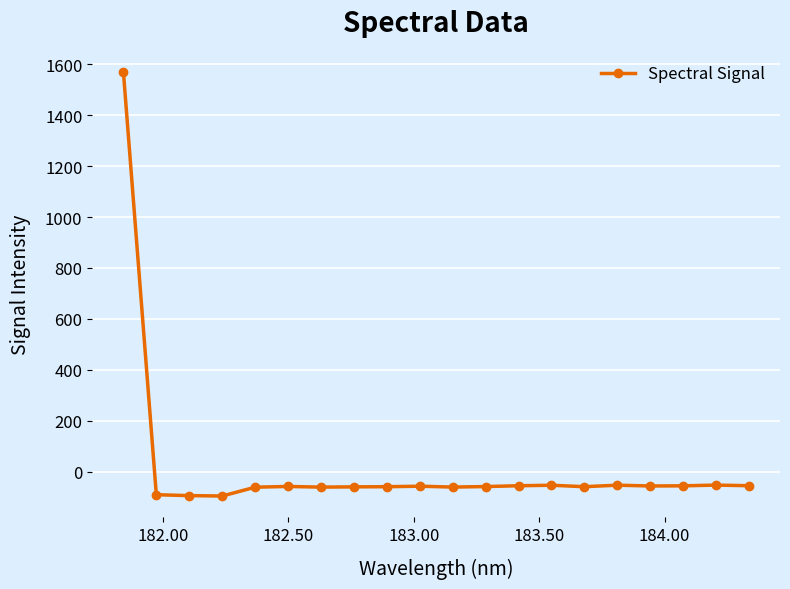

What is the value of the 3rd point from the left?

-94.7